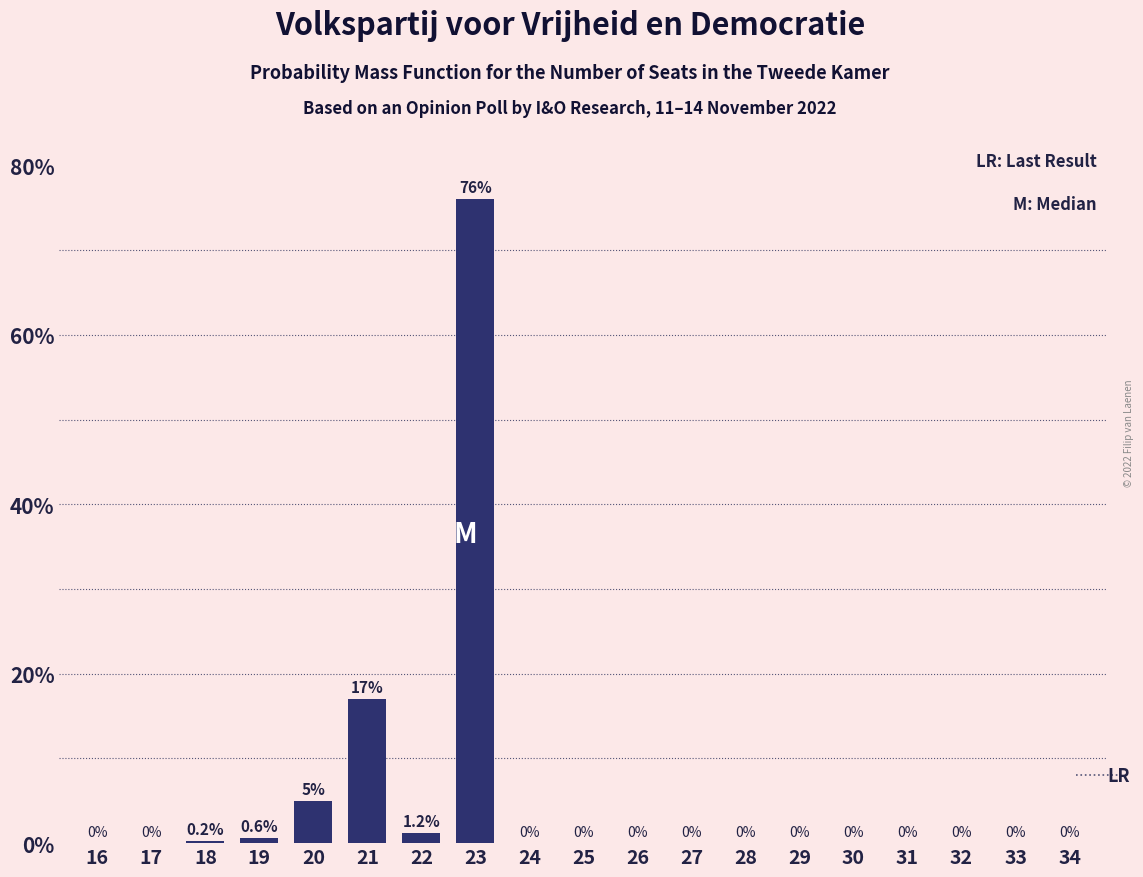

Reading right to left, list all the values displayed in this chart.

34=0.0	33=0.0	32=0.0	31=0.0	30=0.0	29=0.0	28=0.0	27=0.0	26=0.0	25=0.0	24=0.0	23=76.0	22=1.2	21=17.0	20=5.0	19=0.6	18=0.2	17=0.0	16=0.0